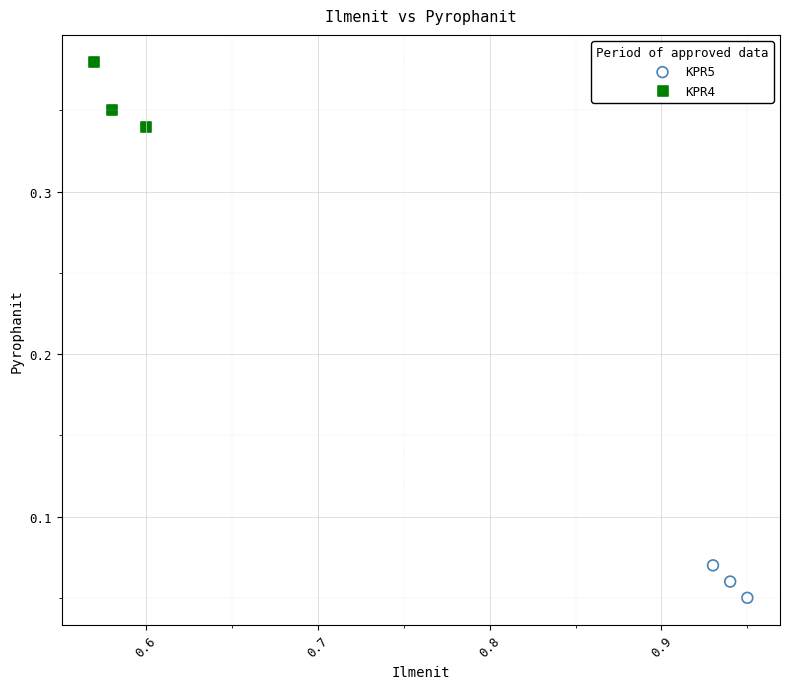

Which series reaches the maximum Y coordinate?

KPR4